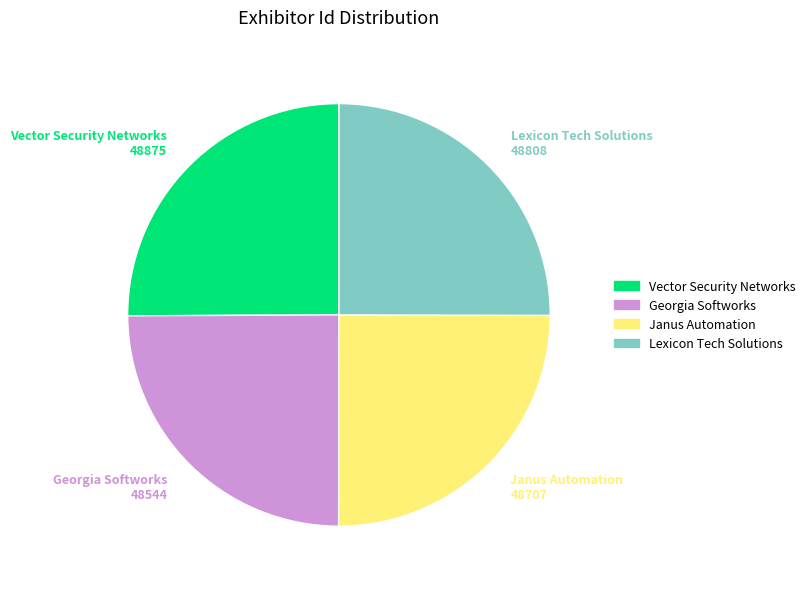

Does Lexicon Tech Solutions account for over 50% of the chart?

No